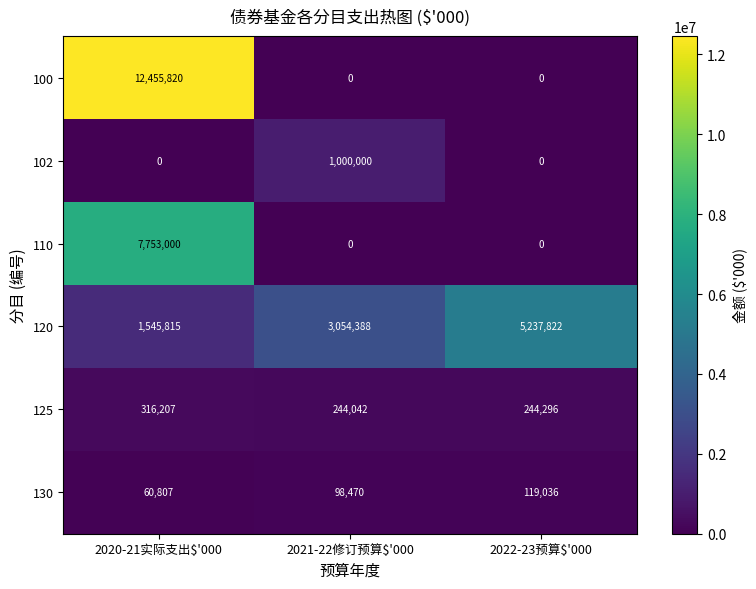

Reading left to right, extract all data points from this chart.

100: 12455820	0	0
102: 0	1000000	0
110: 7753000	0	0
120: 1545815	3054388	5237822
125: 316207	244042	244296
130: 60807	98470	119036